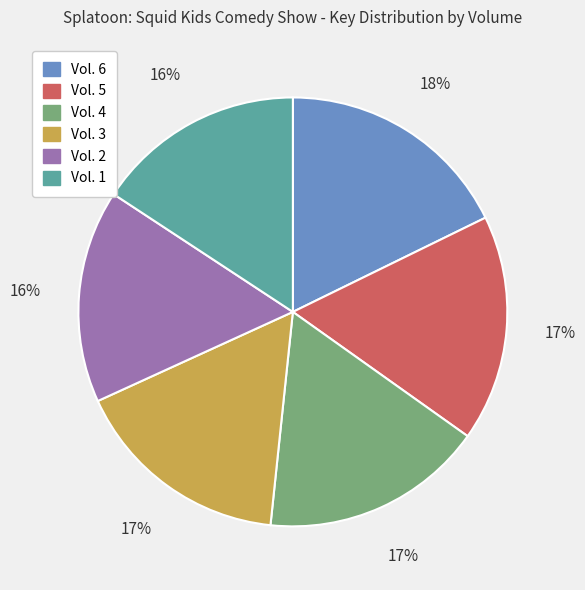

The Vol. 4 slice represents 17% of the pie. True or false?

True